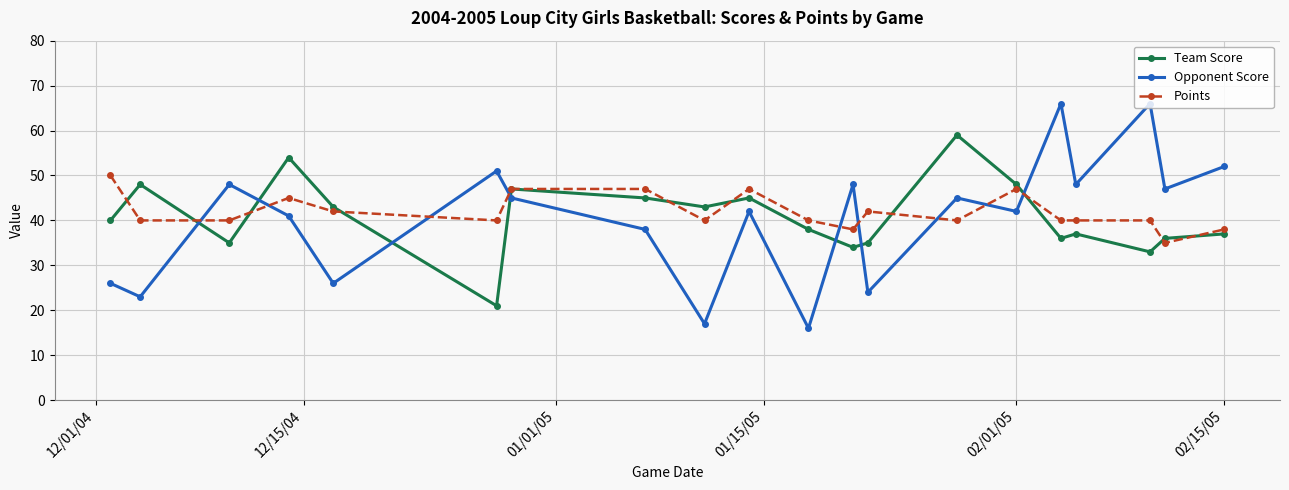

What is the highest value of the Team Score series?

59